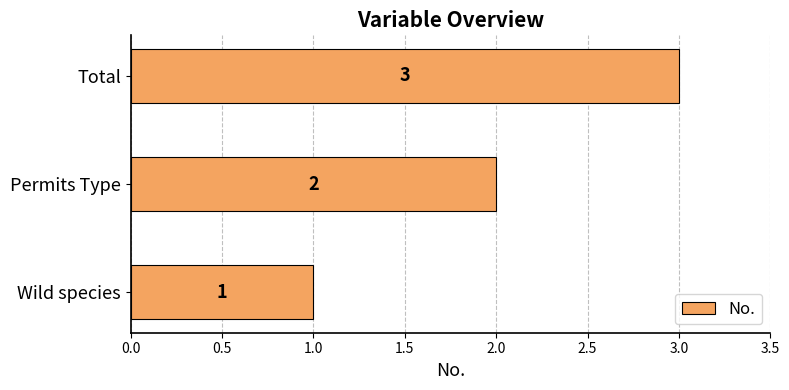

Which has a higher value, Total or Wild species?

Total